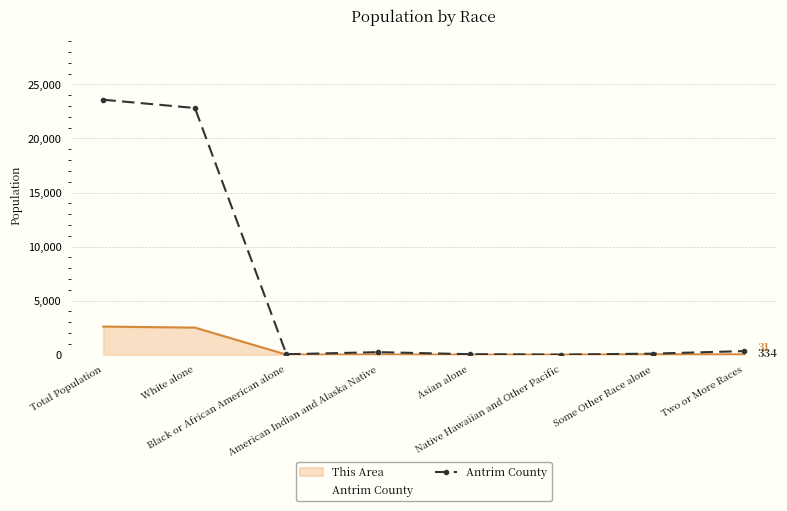

How many categories are shown in the chart?

8